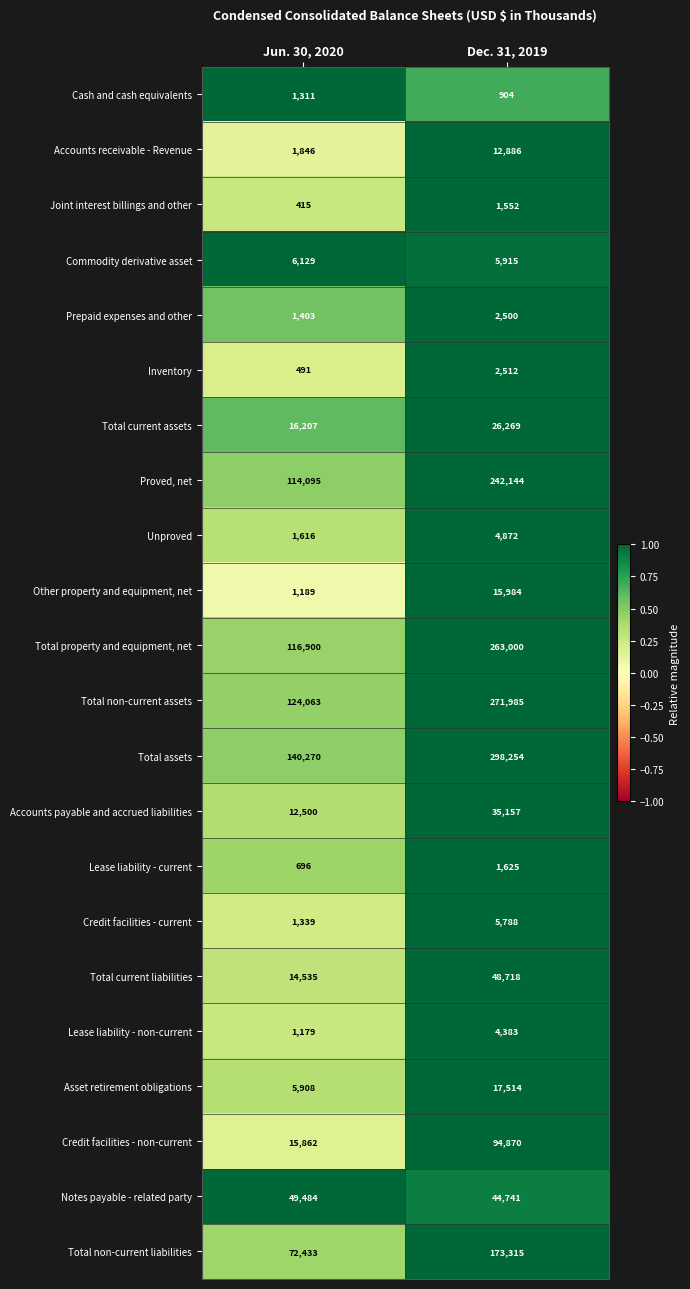

What is the sum of all Other property and equipment, net values?

17173